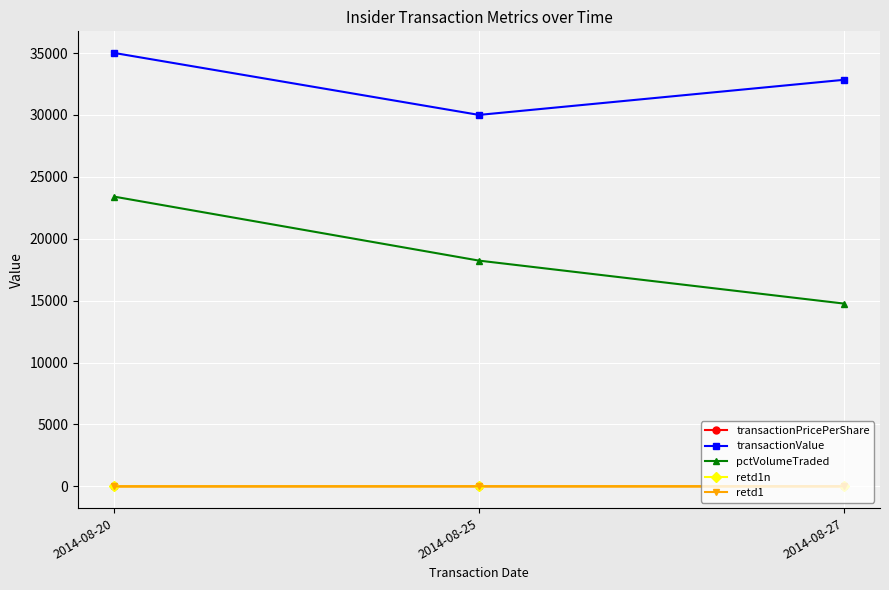

What is the approximate value of transactionPricePerShare at 2014-08-20?

7.0